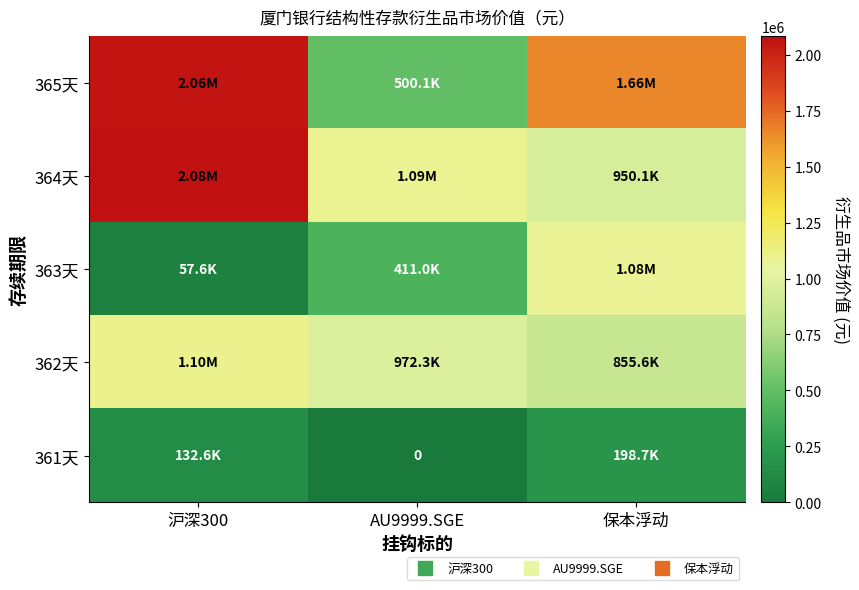

Between AU9999.SGE and 沪深300, which is larger?

沪深300